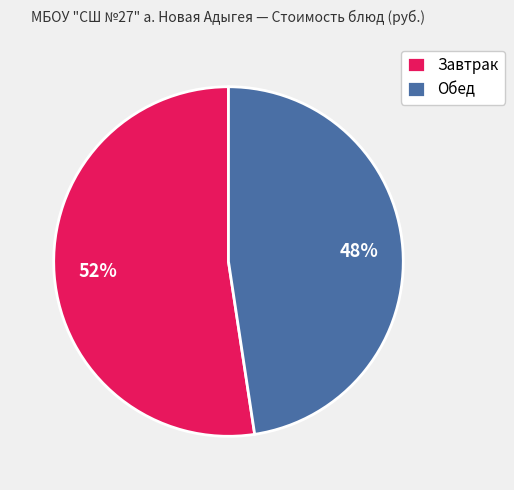

Does Обед account for over 50% of the chart?

No